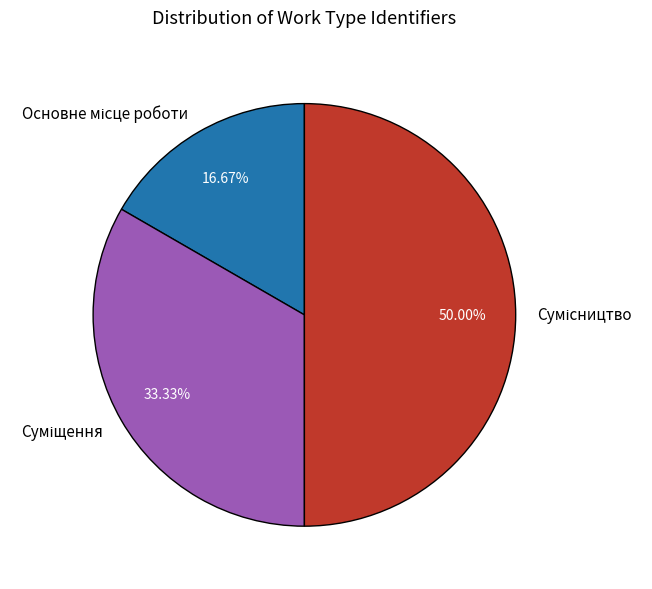

To the nearest percent, what is the average slice percentage?

33%